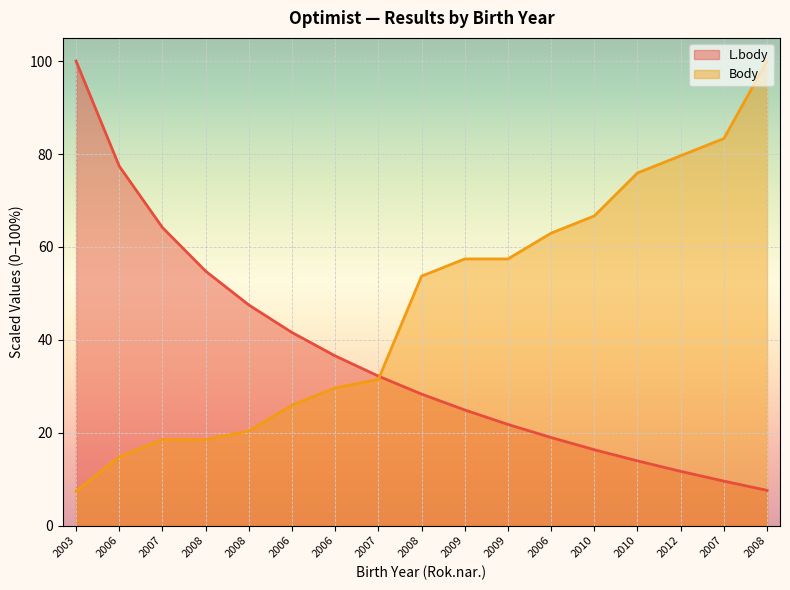

At 2009, list the series in order from largest to smallest.

Body, L.body